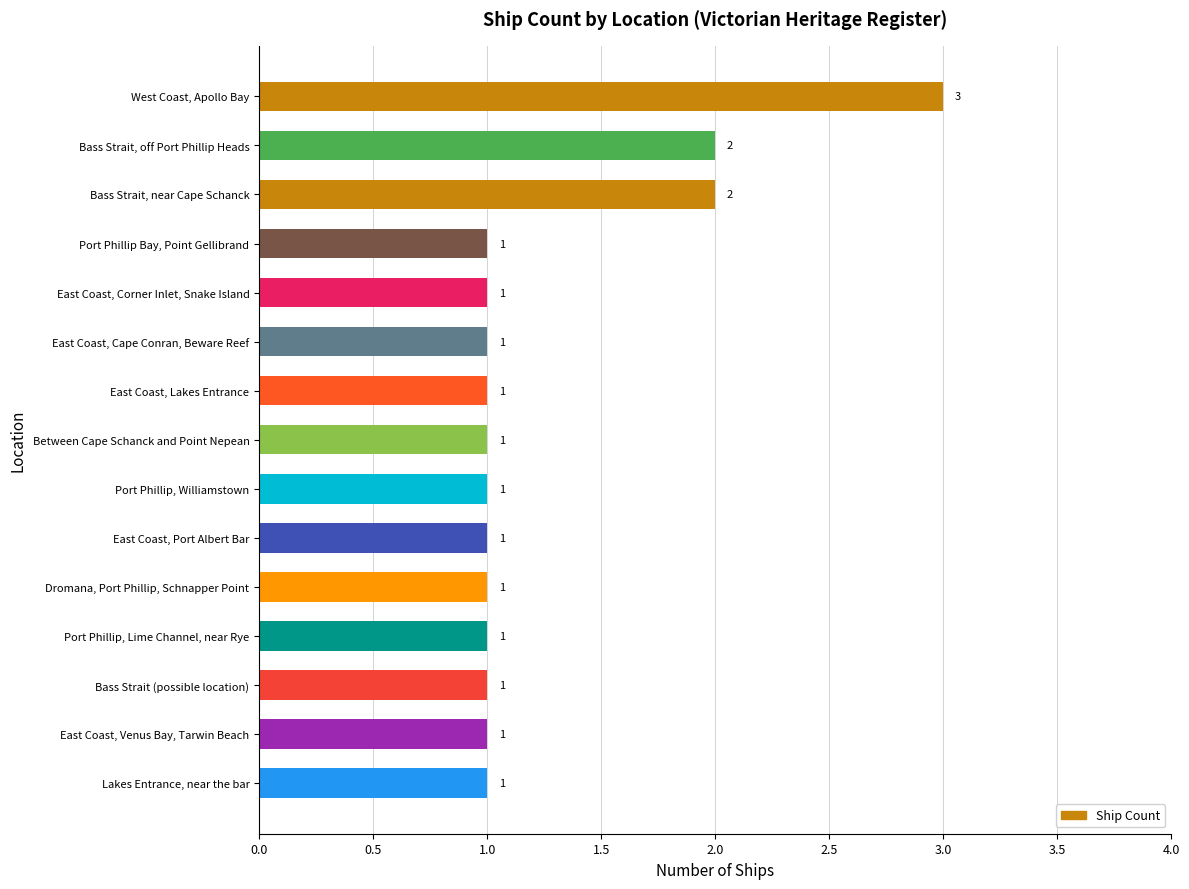

How many data points does each series have?

15